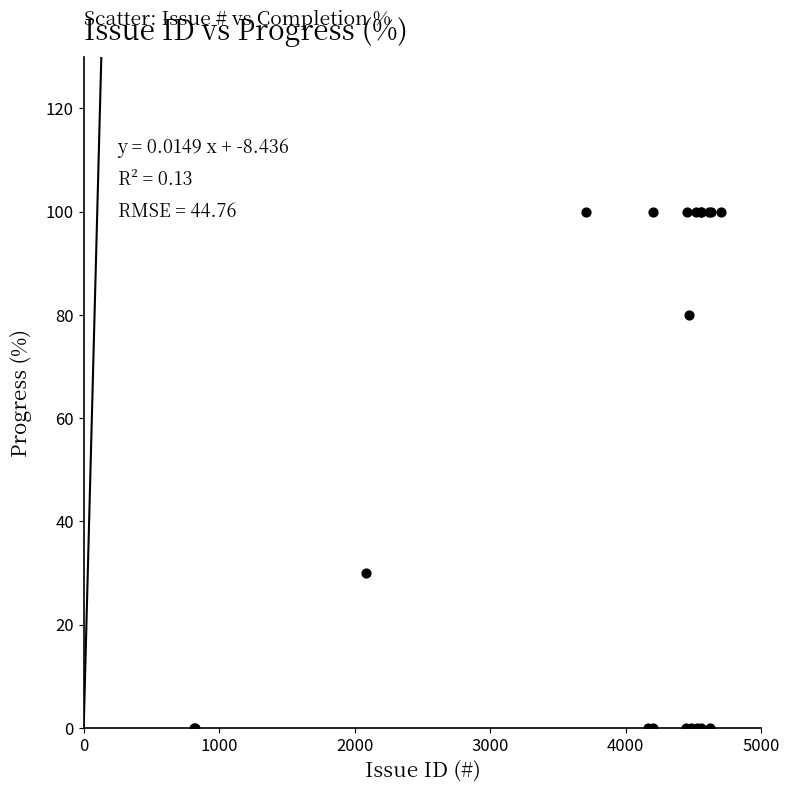

What Y value in the scatter plot is closest to 50?

30